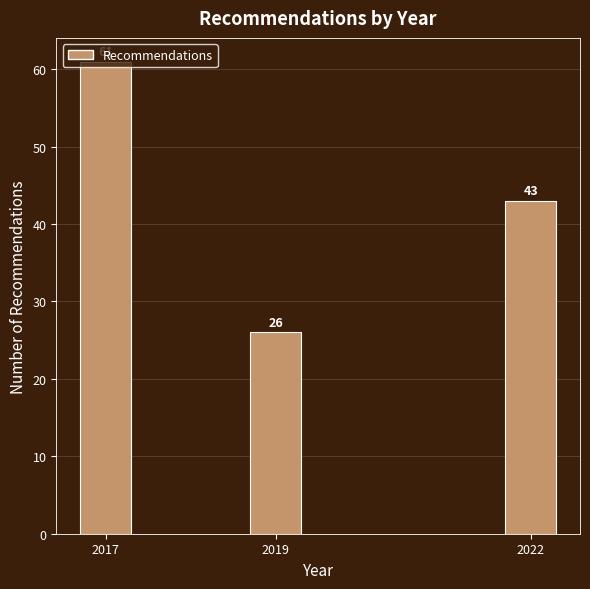

What is the value of the 2nd bar from the left?

26